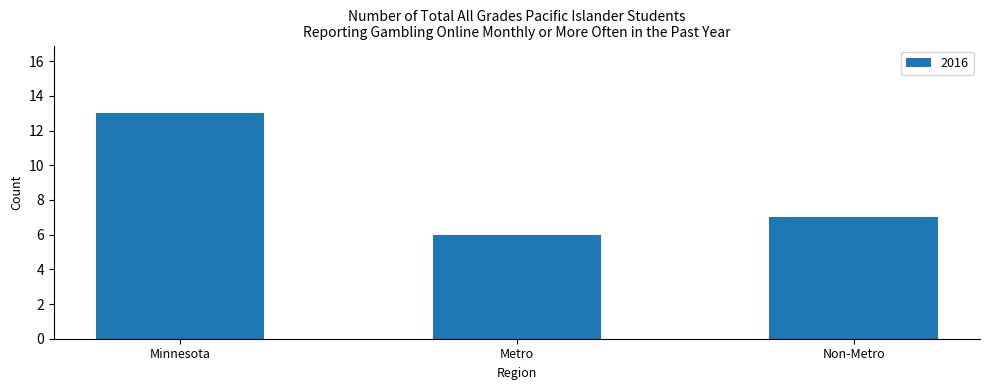

Read the value at Metro.

6